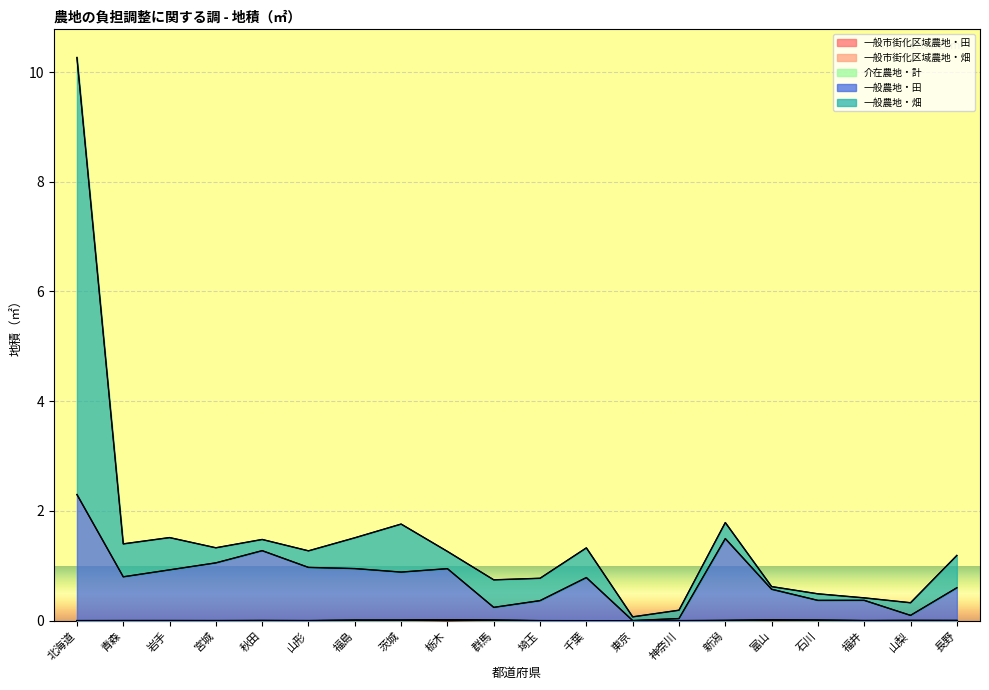

Reading left to right, list all the values displayed in this chart.

一般市街化区域農地・田: 北海道=0.0	青森=0.0	岩手=0.0	宮城=0.0	秋田=0.0	山形=0.0	福島=0.0	茨城=0.0	栃木=0.0	群馬=0.0	埼玉=0.0	千葉=0.0	東京=0.0	神奈川=0.0	新潟=0.0	富山=0.0	石川=0.0	福井=0.0	山梨=0.0	長野=0.0
一般市街化区域農地・畑: 北海道=0.0	青森=0.0	岩手=0.0	宮城=0.0	秋田=0.0	山形=0.0	福島=0.0	茨城=0.0	栃木=0.0	群馬=0.0	埼玉=0.0	千葉=0.0	東京=0.0	神奈川=0.0	新潟=0.0	富山=0.0	石川=0.0	福井=0.0	山梨=0.0	長野=0.0
一般農地・田: 北海道=2.3	青森=0.8	岩手=0.9	宮城=1.1	秋田=1.3	山形=1.0	福島=0.9	茨城=0.9	栃木=0.9	群馬=0.2	埼玉=0.4	千葉=0.8	東京=0.0	神奈川=0.0	新潟=1.5	富山=0.6	石川=0.4	福井=0.4	山梨=0.1	長野=0.6
一般農地・畑: 北海道=10.3	青森=1.4	岩手=1.5	宮城=1.3	秋田=1.5	山形=1.3	福島=1.5	茨城=1.8	栃木=1.3	群馬=0.7	埼玉=0.8	千葉=1.3	東京=0.1	神奈川=0.2	新潟=1.8	富山=0.6	石川=0.5	福井=0.4	山梨=0.3	長野=1.2